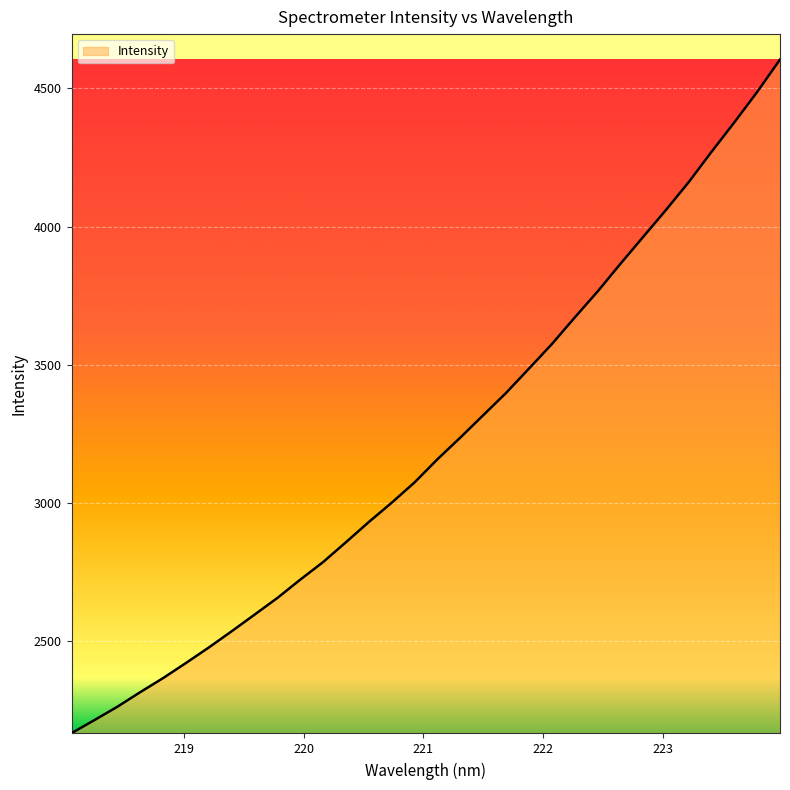

What is the smallest value displayed?

2167.4